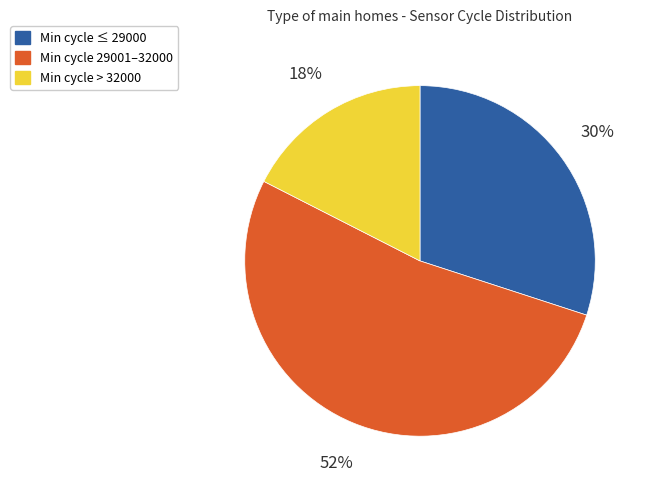

How many slices are in this pie chart?

3